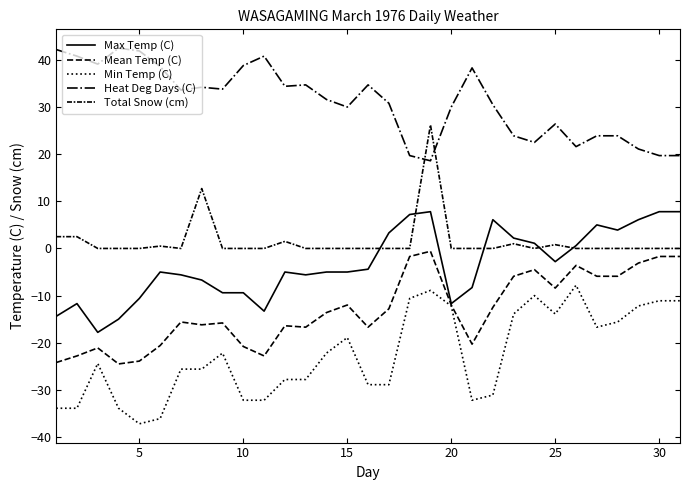

Does the chart have visible grid lines?

No